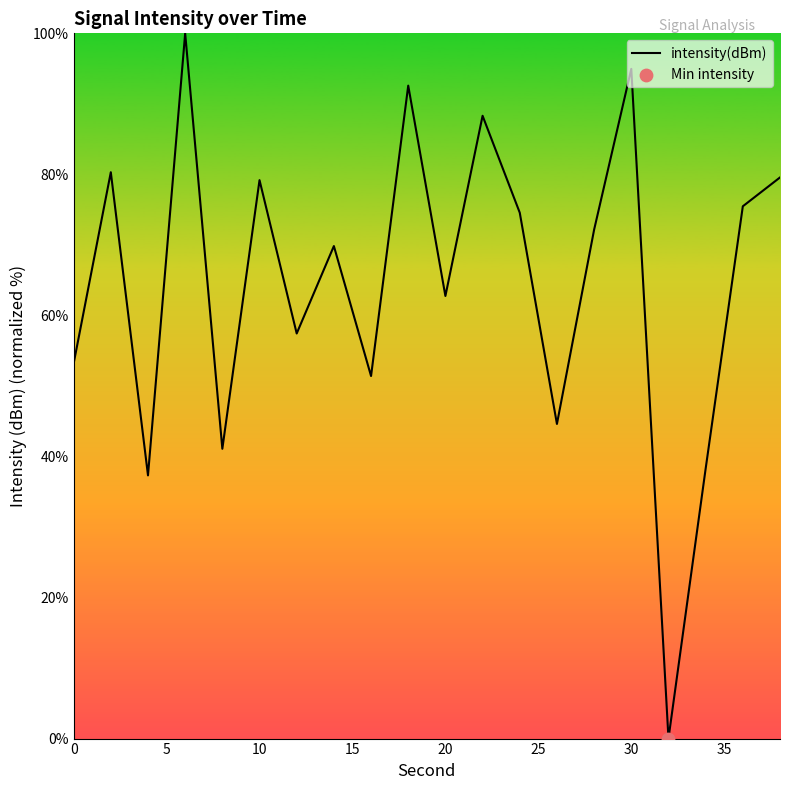

What is the maximum value shown in the chart?

100.0